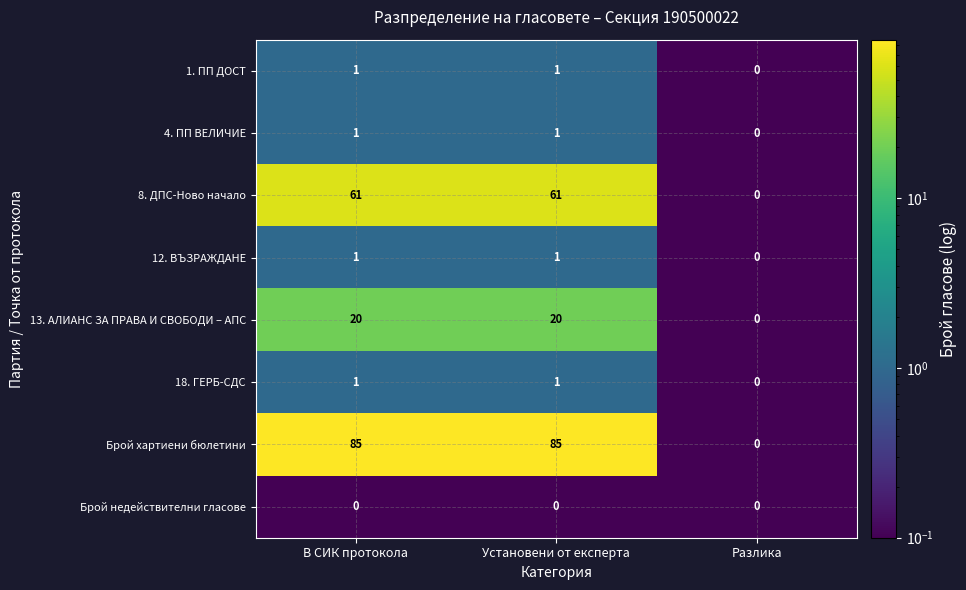

Which series has the largest range (max minus min)?

Брой хартиени бюлетини